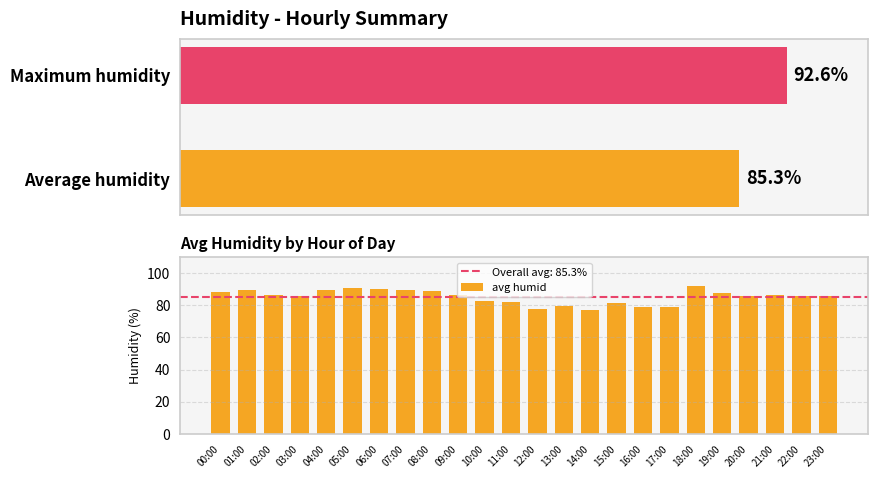

Reading right to left, transcribe all the data shown in this chart.

23:00=86.1	22:00=85.8	21:00=86.2	20:00=85.8	19:00=87.4	18:00=92.3	17:00=79.0	16:00=78.7	15:00=81.5	14:00=77.2	13:00=79.5	12:00=77.7	11:00=82.2	10:00=82.5	09:00=86.3	08:00=89.0	07:00=89.5	06:00=90.0	05:00=90.6	04:00=89.7	03:00=85.7	02:00=86.6	01:00=89.7	00:00=88.3